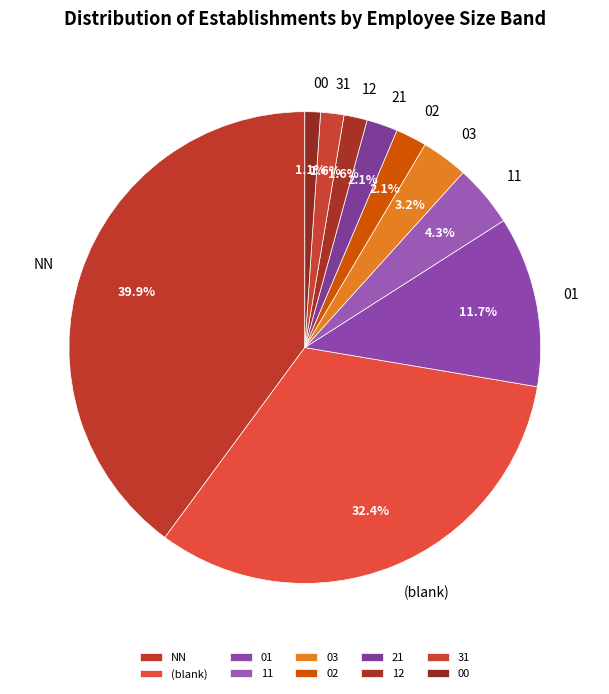

Which slice is the smallest?

00